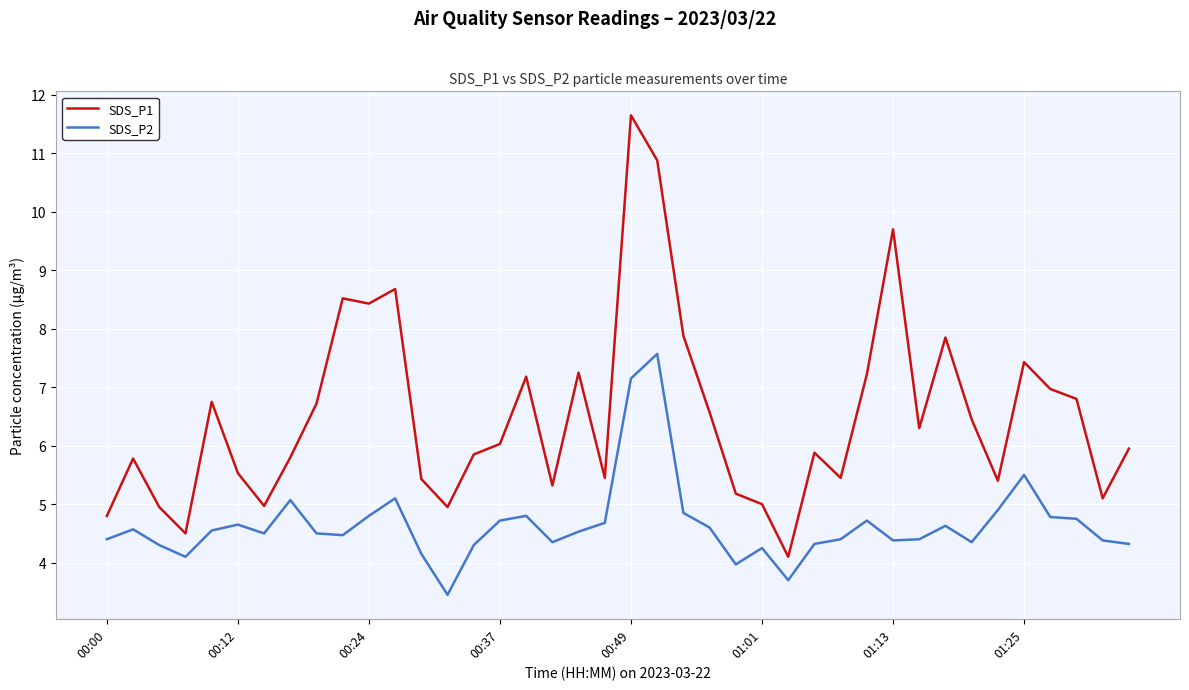

What is the smallest value displayed?

3.5